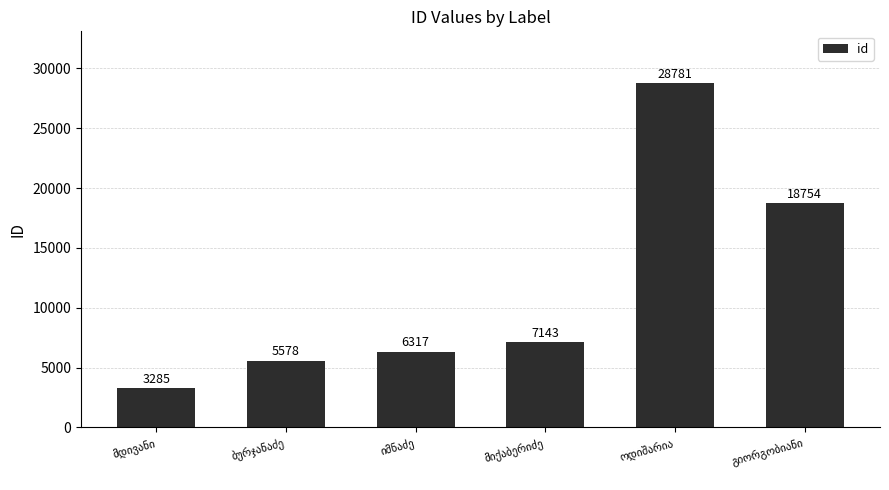

What is the average value?

11643